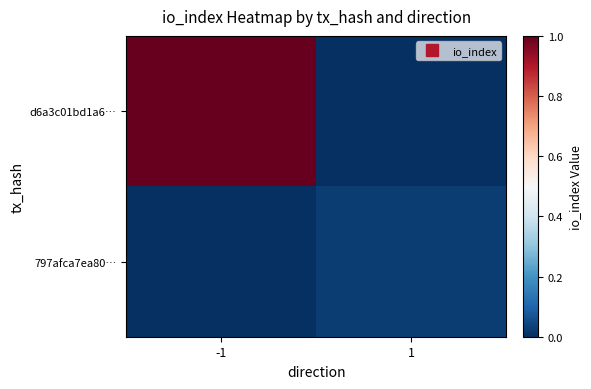

Which series has the largest total across all categories?

d6a3c01bd1a6…